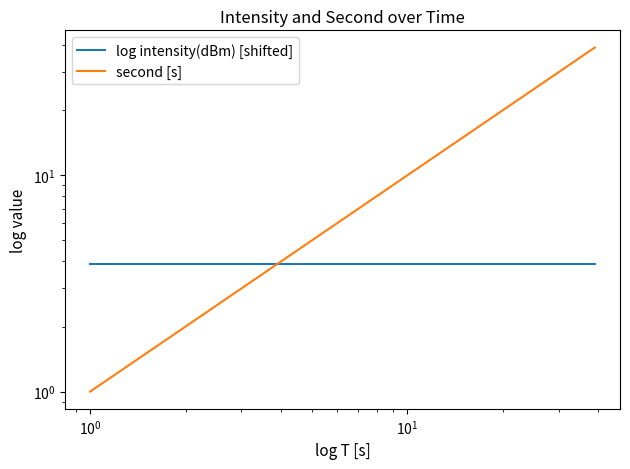

What is the smallest value displayed?

1.0